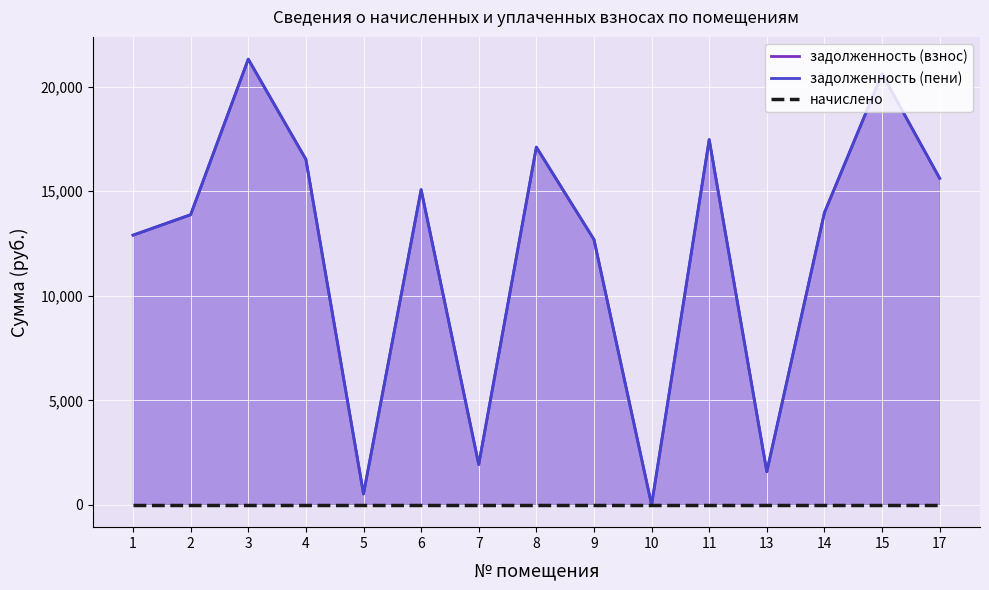

True or false: задолженность (пени) has a value of 15078.7 at 6.

True